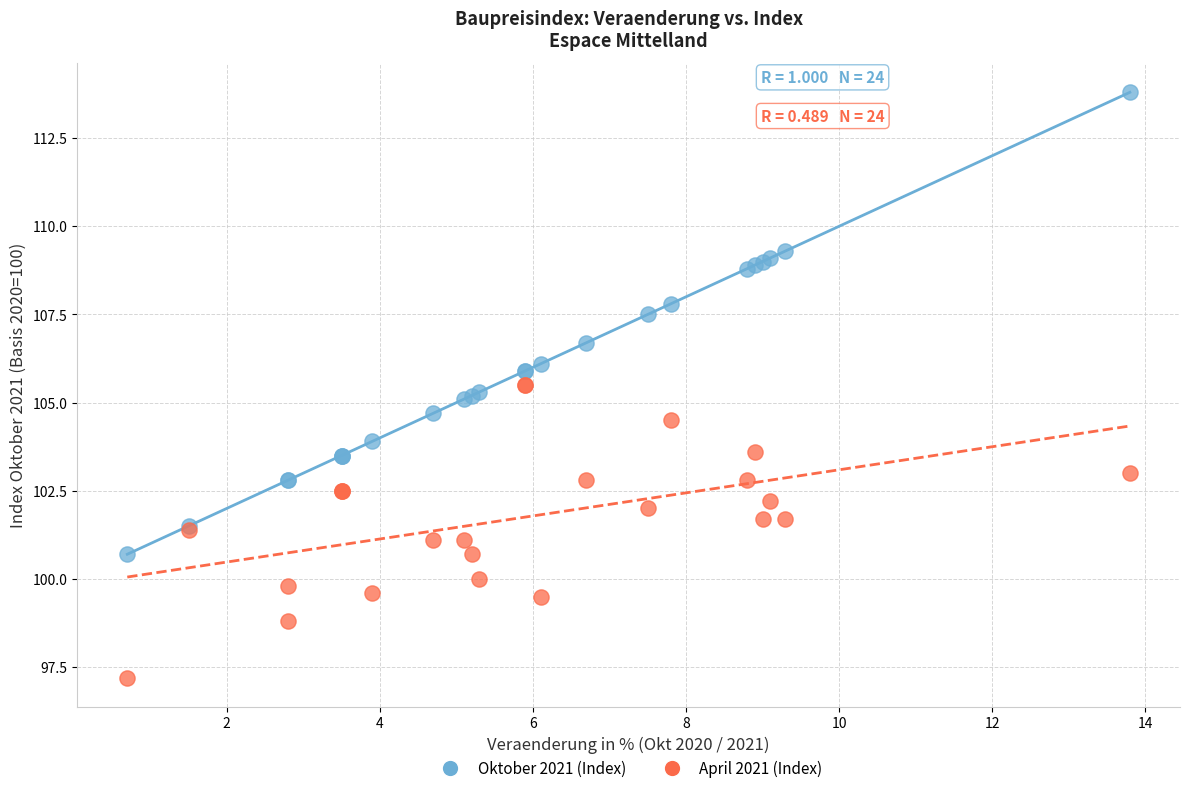

In the Oktober 2021 (Index) series, what Y value is closest to 107?

106.7